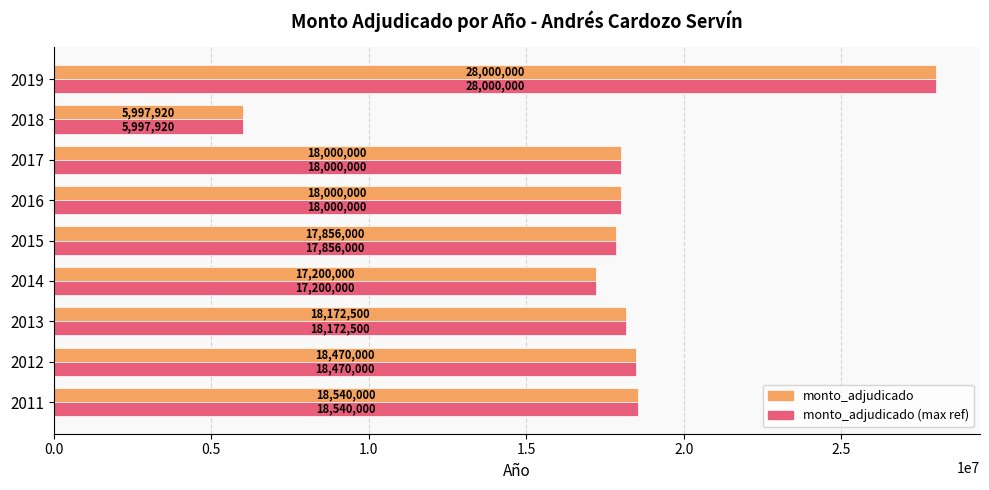

At how many categories does at least one series exceed 17742341?

7